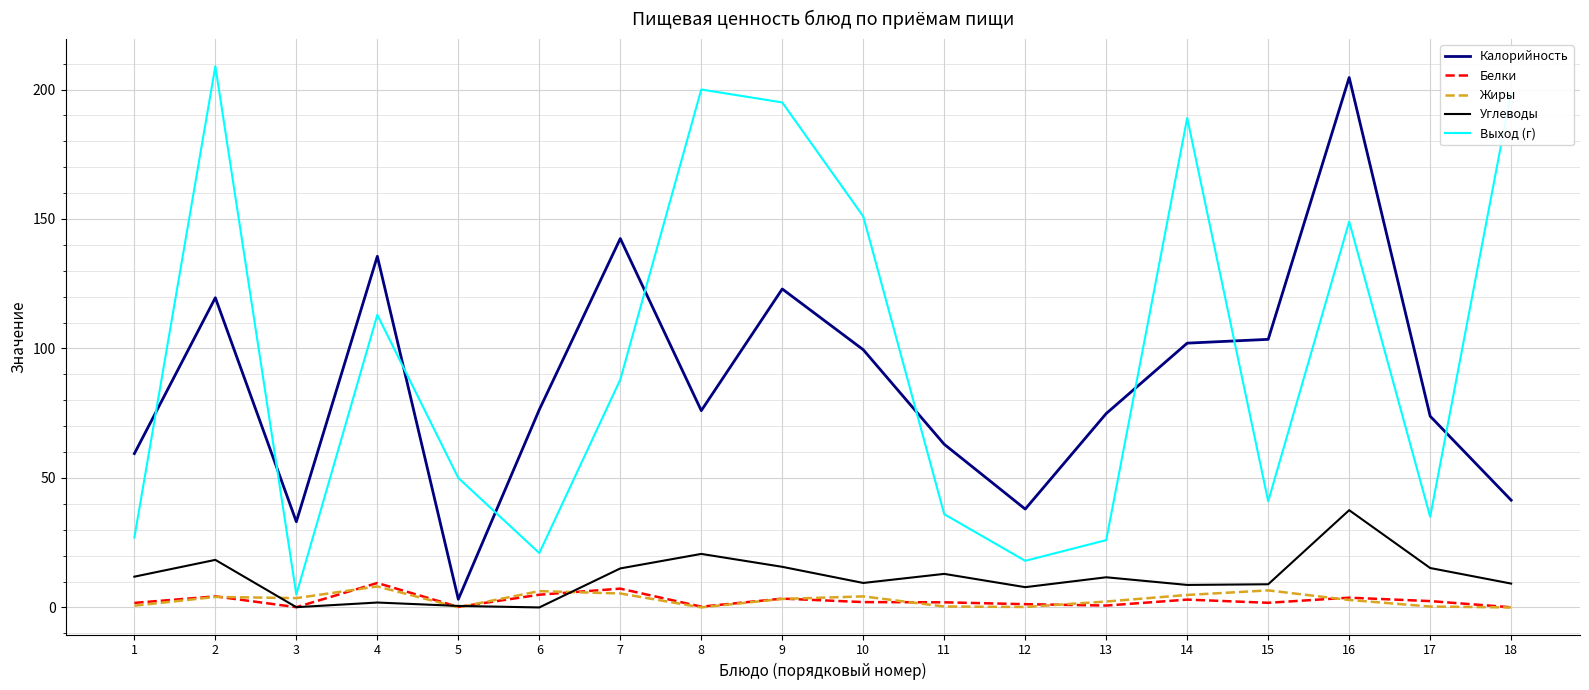

The value of Углеводы at 1 is 20.8. True or false?

False